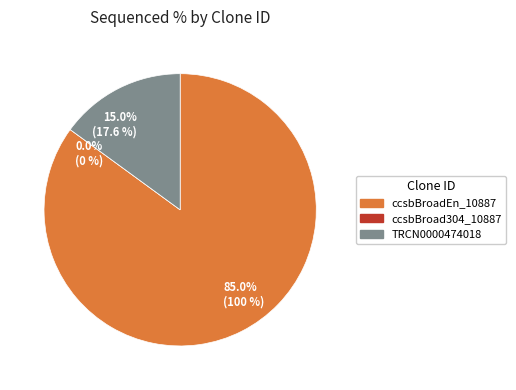

To the nearest percent, what is the combined percentage of ccsbBroad304_10887 and TRCN0000474018?

15%